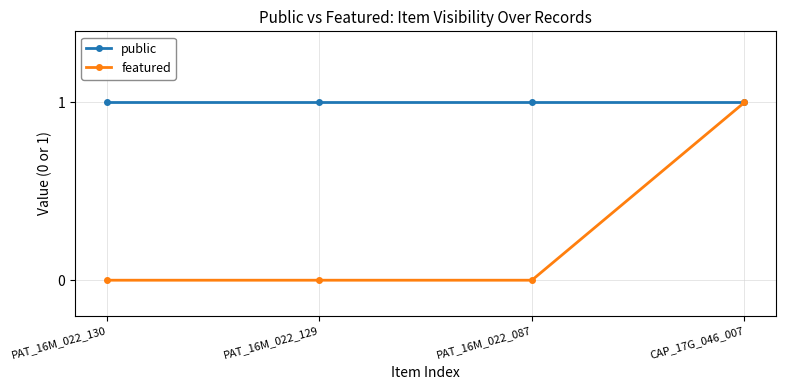

What position from the left is PAT_16M_022_129?

2